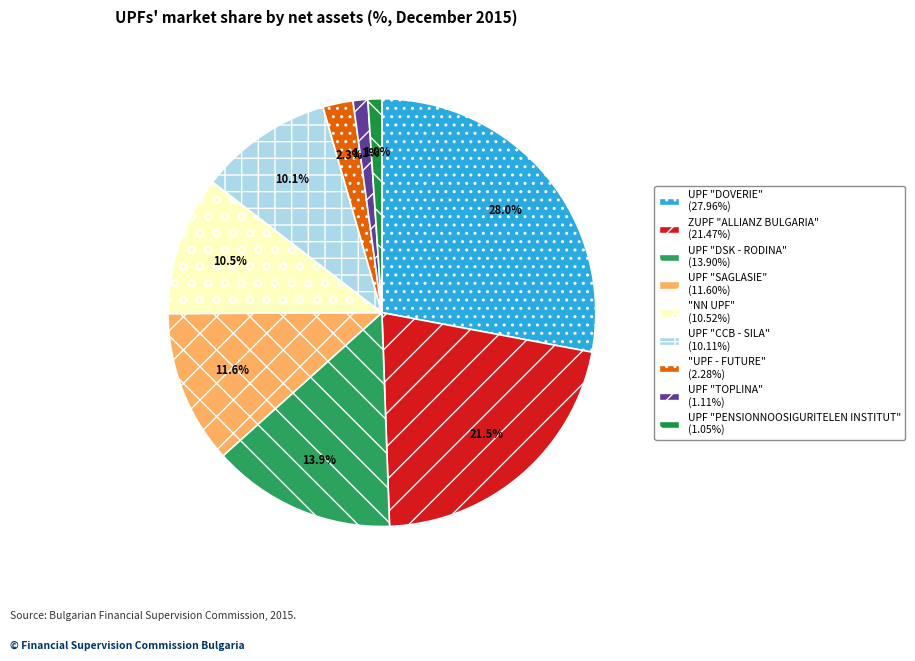

What percentage is NOT represented by UPF "DSK - RODINA"?

86.1%